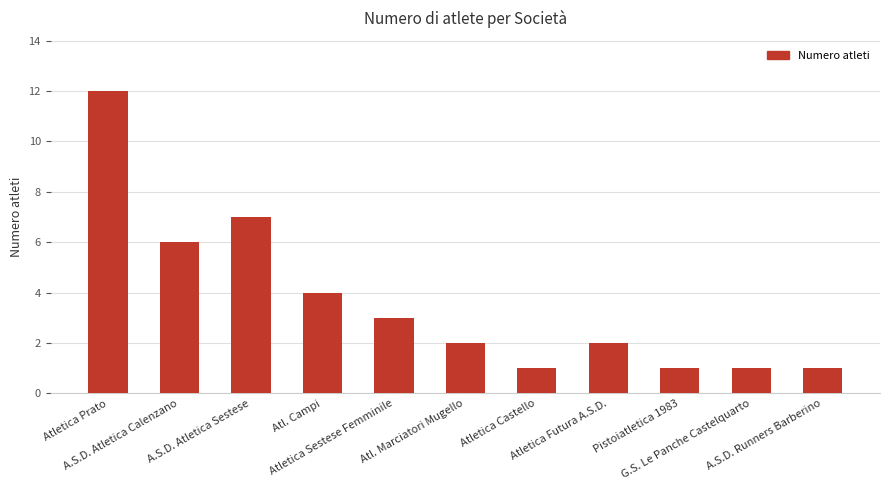

Between Atletica Futura A.S.D. and Atletica Castello, which is larger?

Atletica Futura A.S.D.